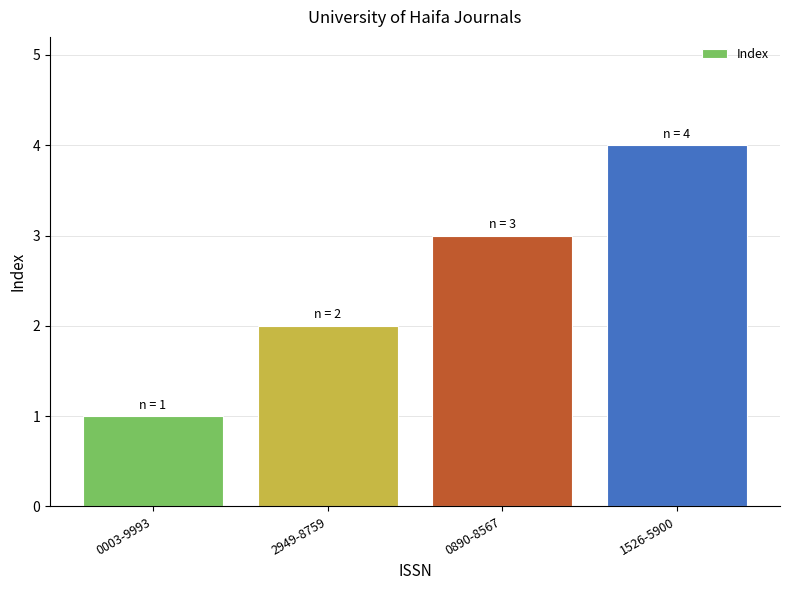

Reading right to left, list all the values displayed in this chart.

1526-5900=4	0890-8567=3	2949-8759=2	0003-9993=1